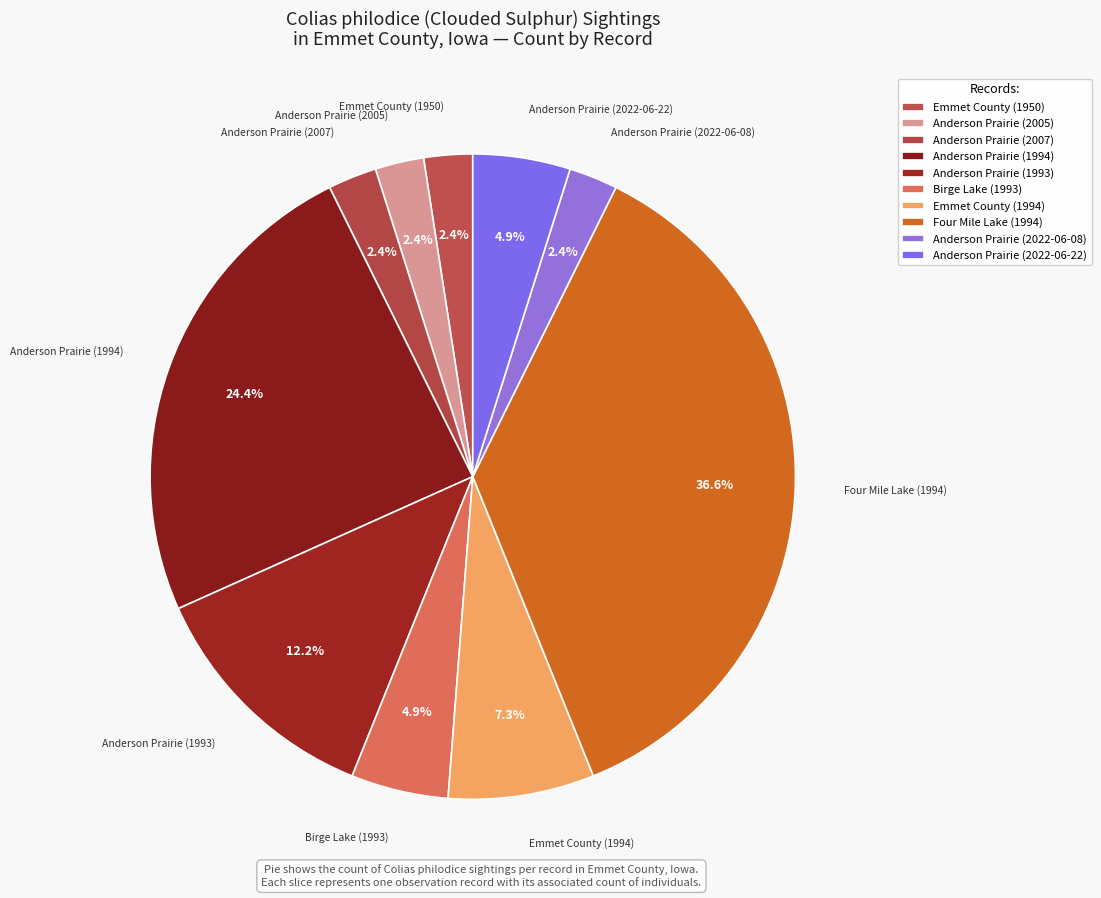

How many slices are in this pie chart?

10